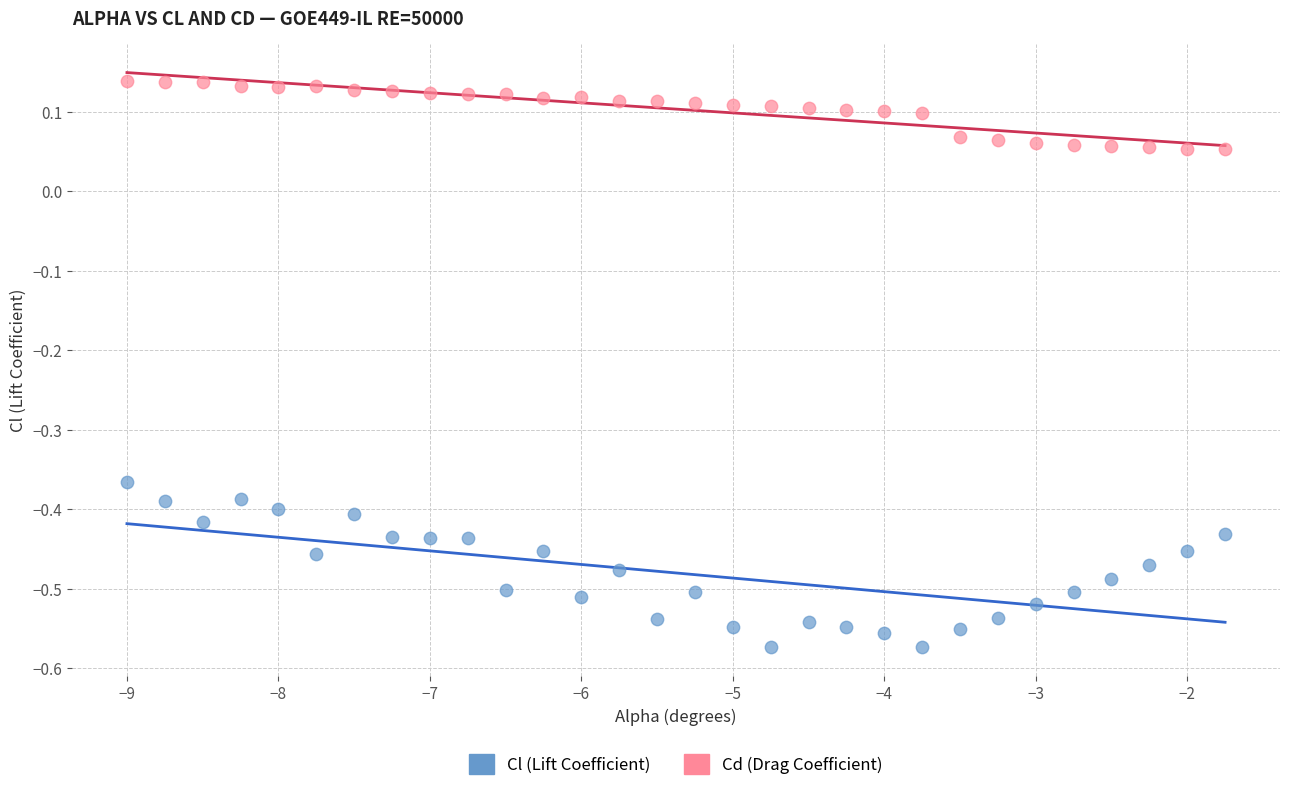

Which series has the largest Y range (max minus min)?

Cl (Lift Coefficient)